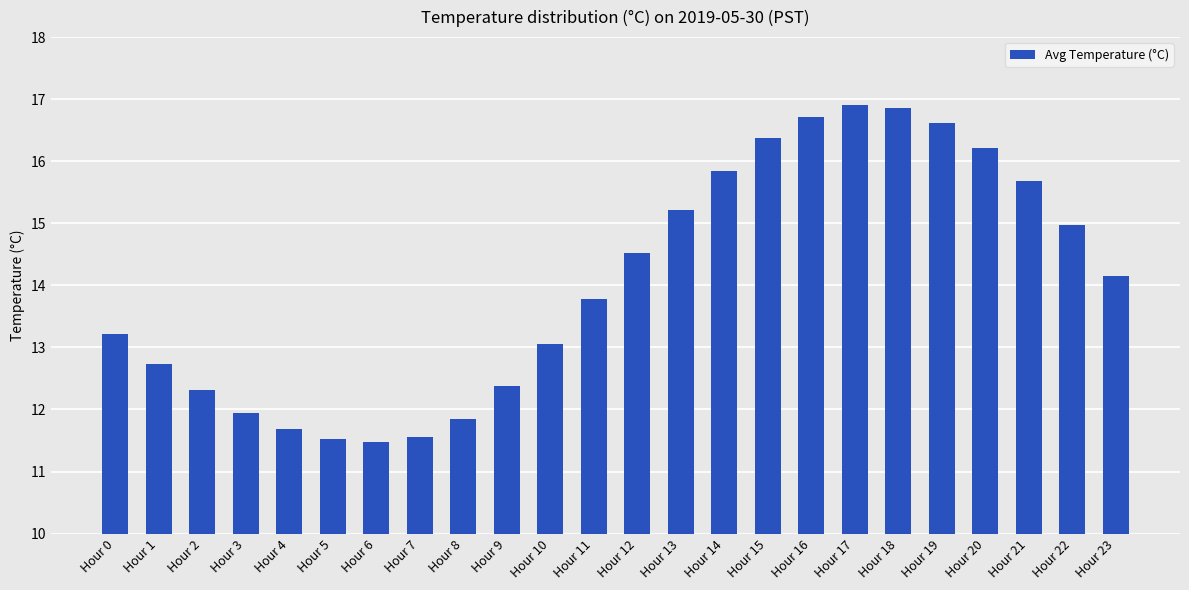

What is the value of the 3rd bar from the left?

12.3